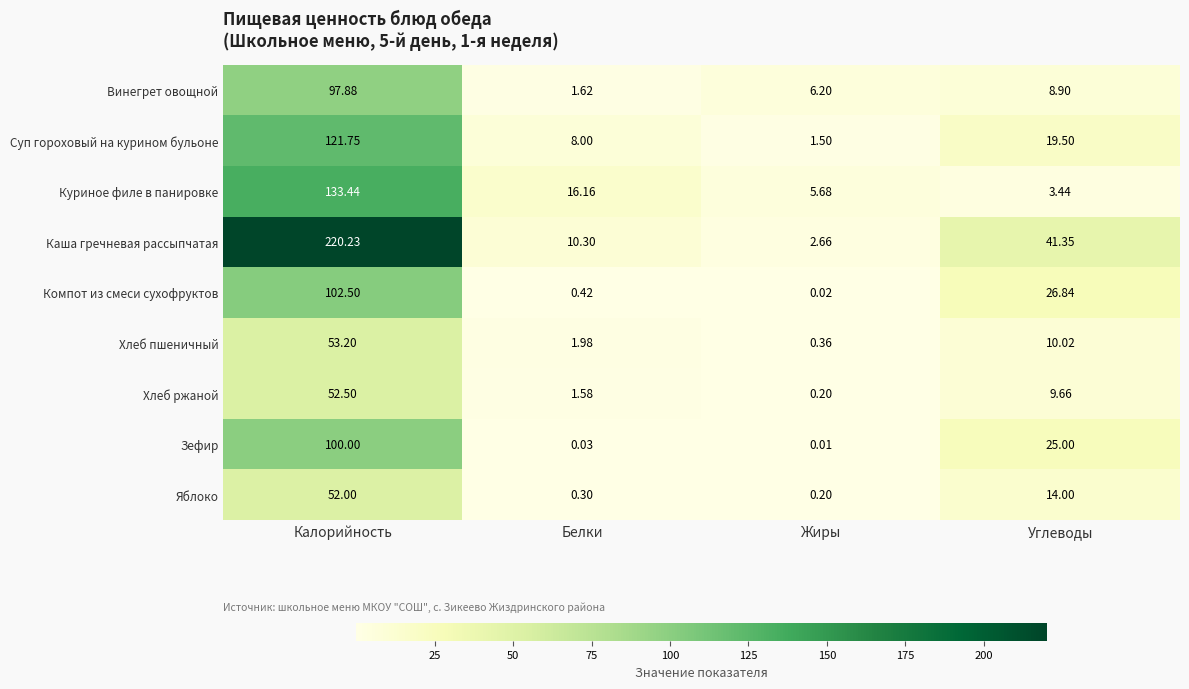

Which series has the largest range (max minus min)?

Каша гречневая рассыпчатая